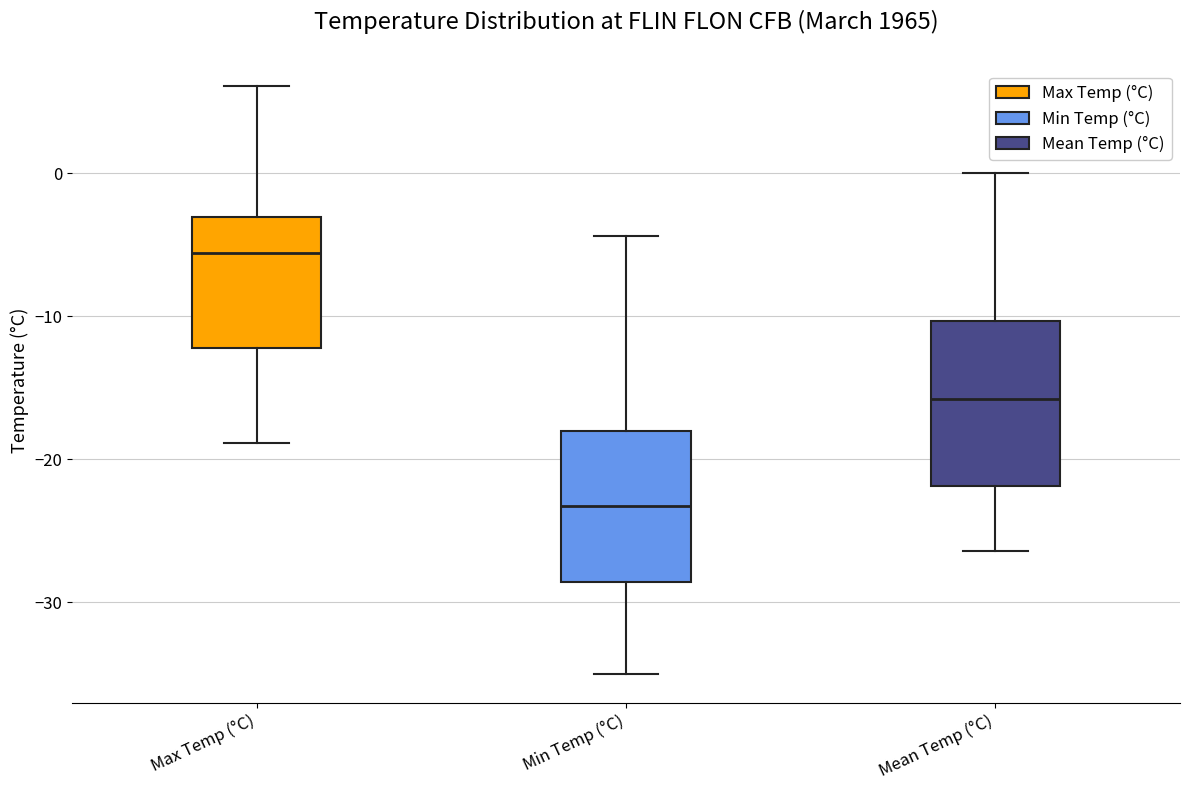

Reading left to right, read every box against the y-axis: the position of its median line, the range the box covers, and the ends of its whiskers. The values are not printed on the chart, so give them approximately, as read against the axis.

Max Temp (°C): median -6, box -12 to -3, whiskers -19 to 6
Min Temp (°C): median -23, box -29 to -18, whiskers -35 to -4
Mean Temp (°C): median -16, box -22 to -10, whiskers -26 to 0